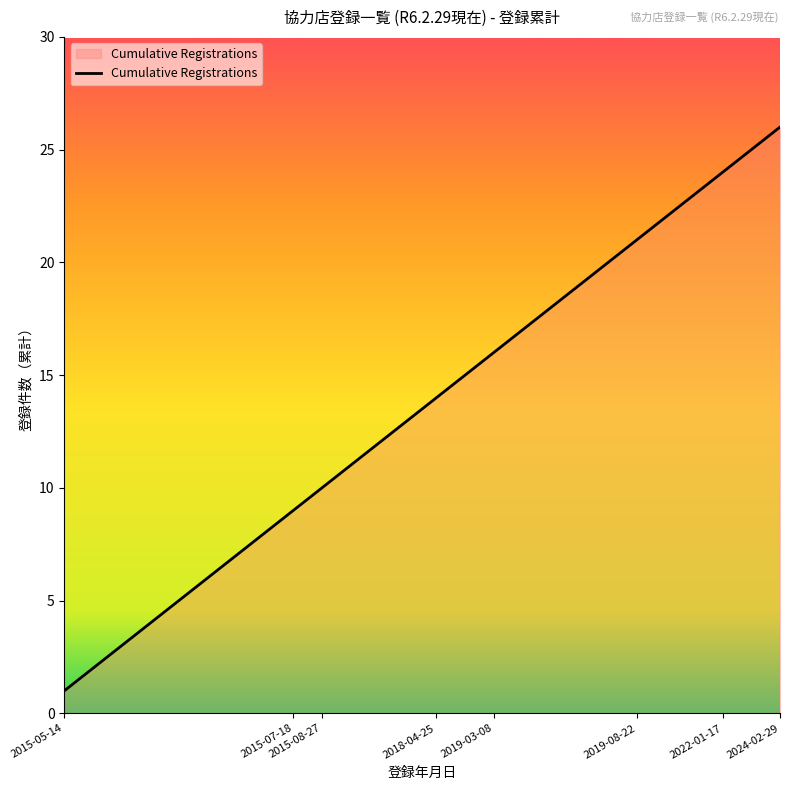

What is the greatest value displayed?

26